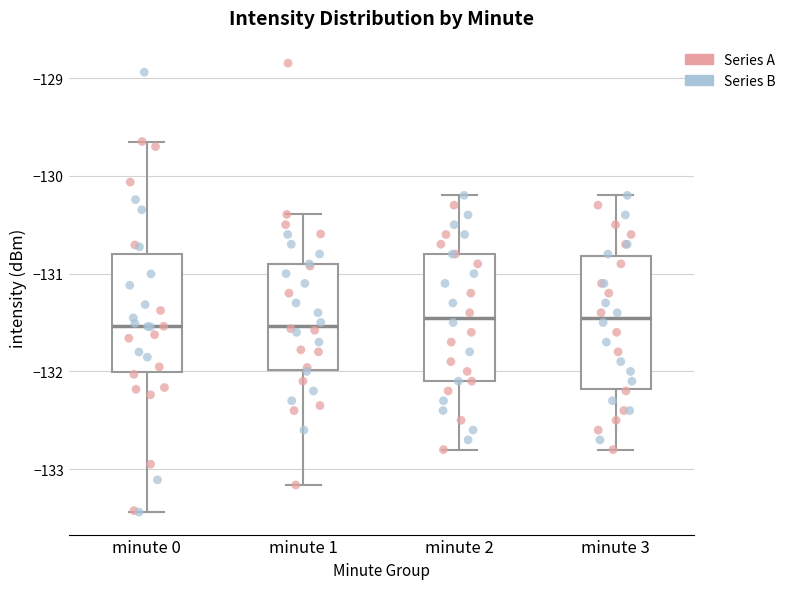

Where is the upper edge of the box for minute 2 on the y-axis? The values are not printed on the chart, so give them approximately, as read against the axis.

-130.8